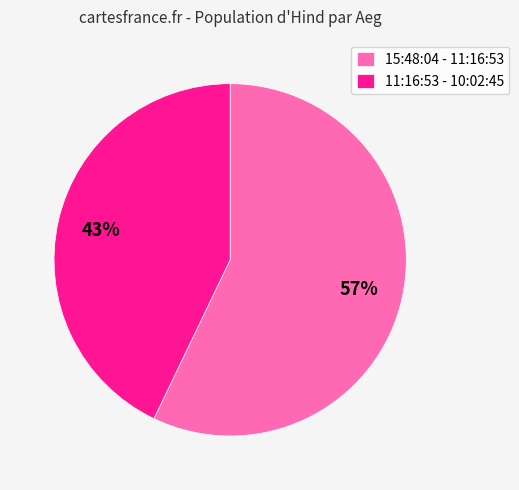

To the nearest percent, what percentage of the pie is 15:48:04 - 11:16:53?

57%